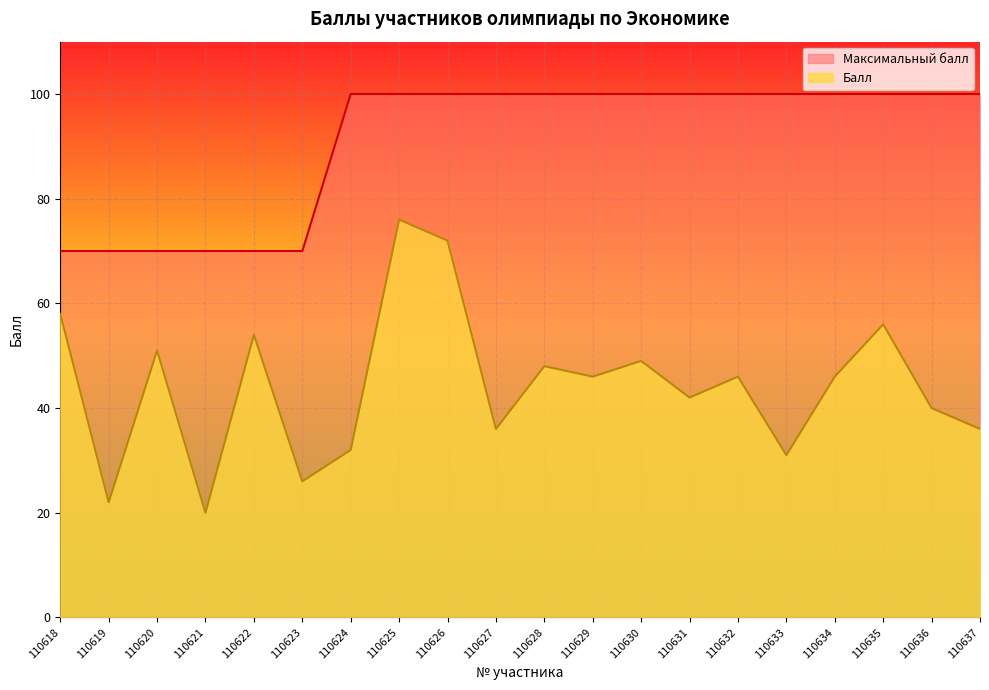

Where is Максимальный балл nearest to the value 85?

110618